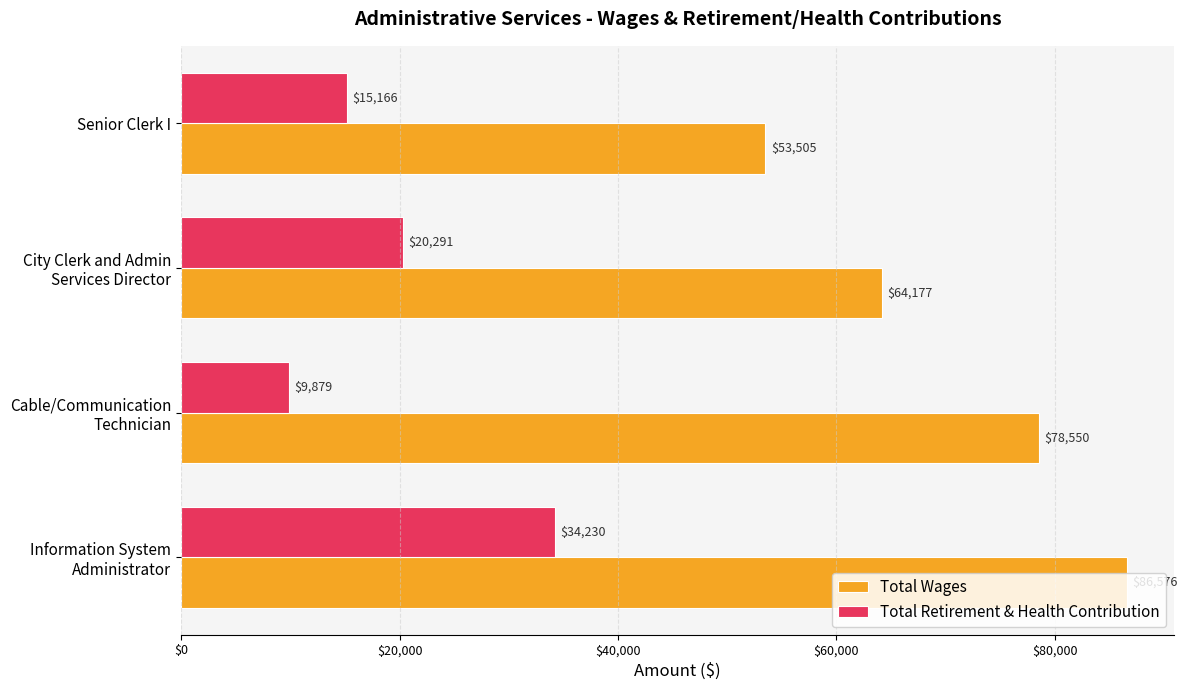

What is the difference between the maximum and minimum values in the Total Retirement & Health Contribution series?

24351